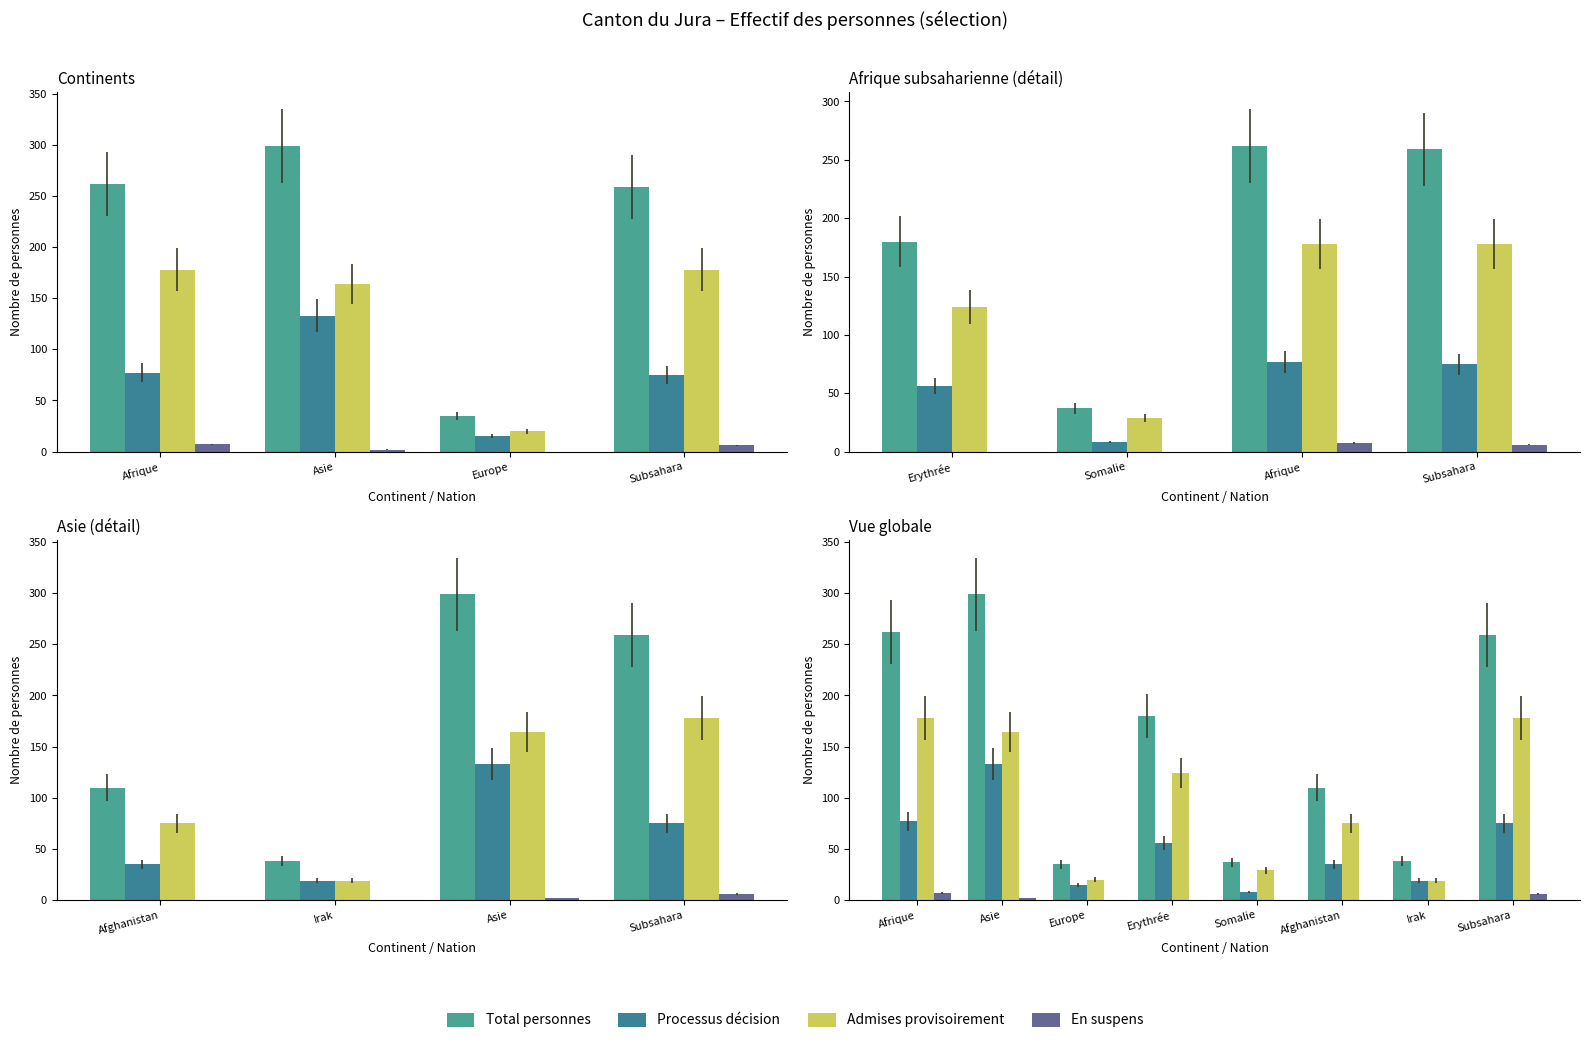

What is the difference between the highest and lowest values at Europe?

35